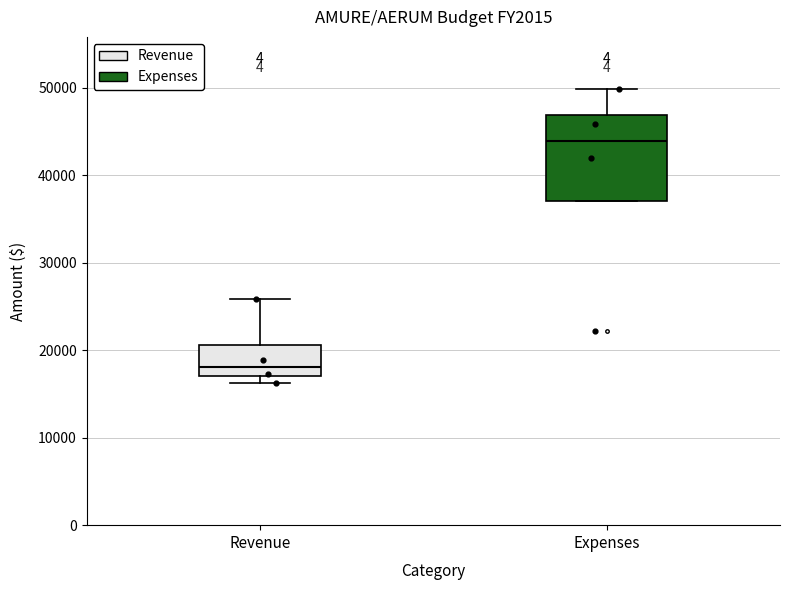

Comparing the boxes themselves (not the whiskers), which one is the tallest?

Expenses